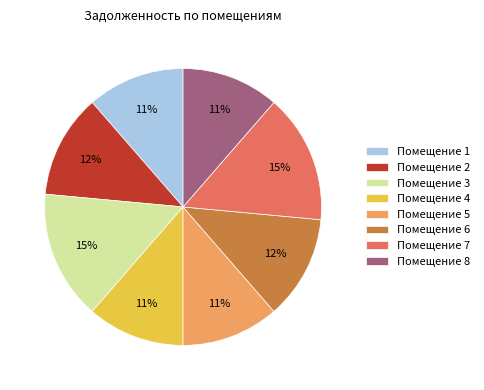

Do Помещение 4 and Помещение 8 together represent more than half of the pie?

No